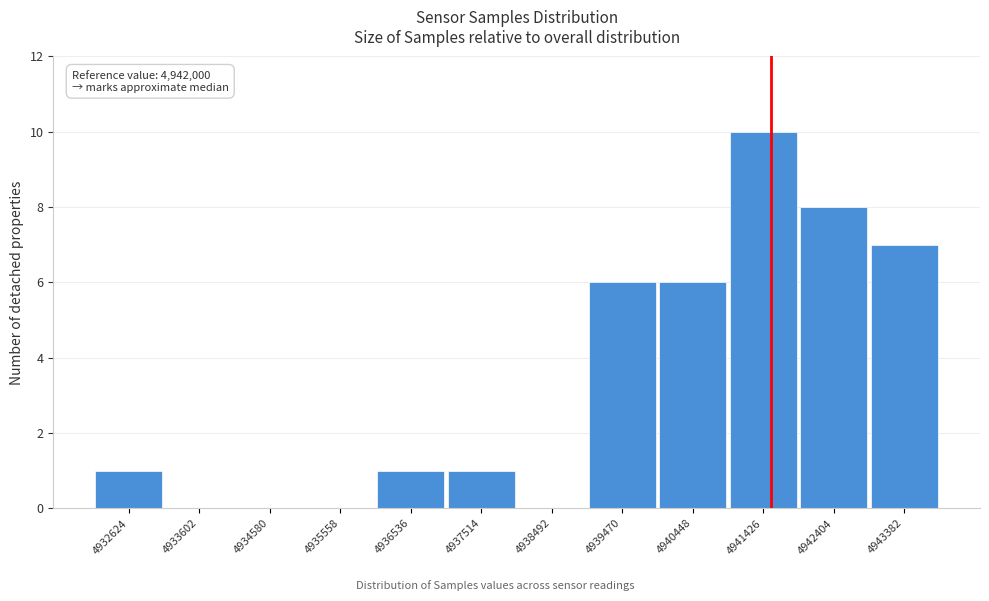

Reading right to left, transcribe all the data shown in this chart.

4943382=7	4942404=8	4941426=10	4940448=6	4939470=6	4938492=0	4937514=1	4936536=1	4935558=0	4934580=0	4933602=0	4932624=1